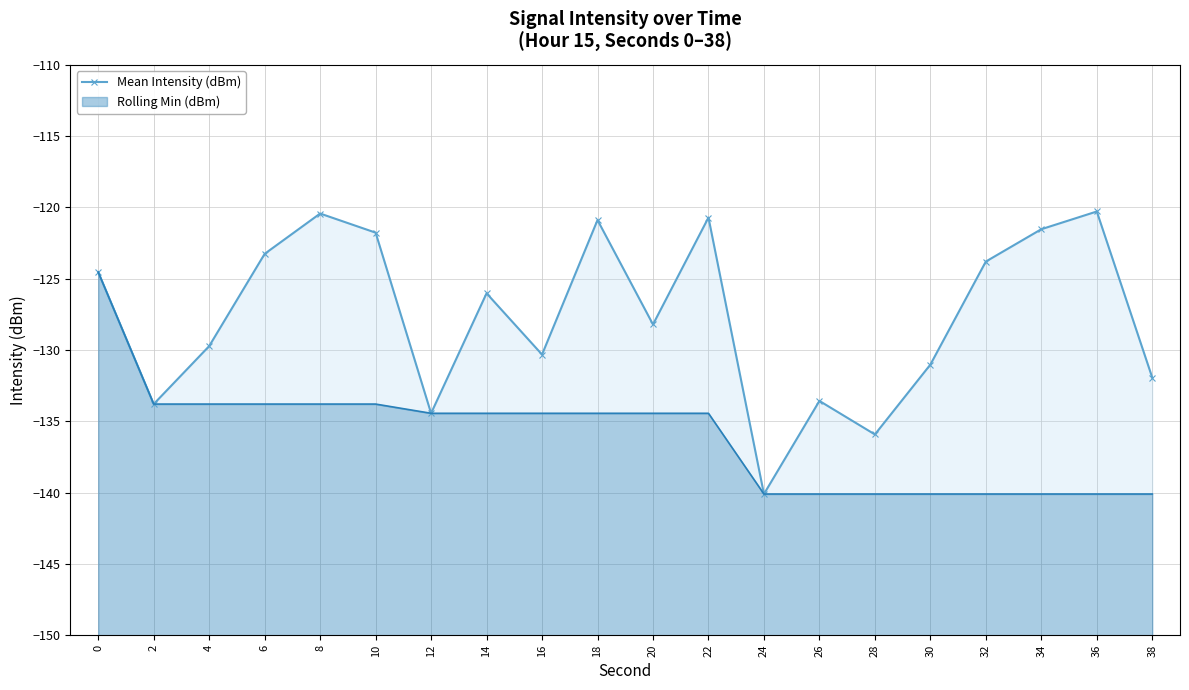

List the labels in order of value, largest first.

36, 8, 22, 18, 34, 10, 6, 32, 0, 14, 20, 4, 16, 30, 38, 26, 2, 12, 28, 24